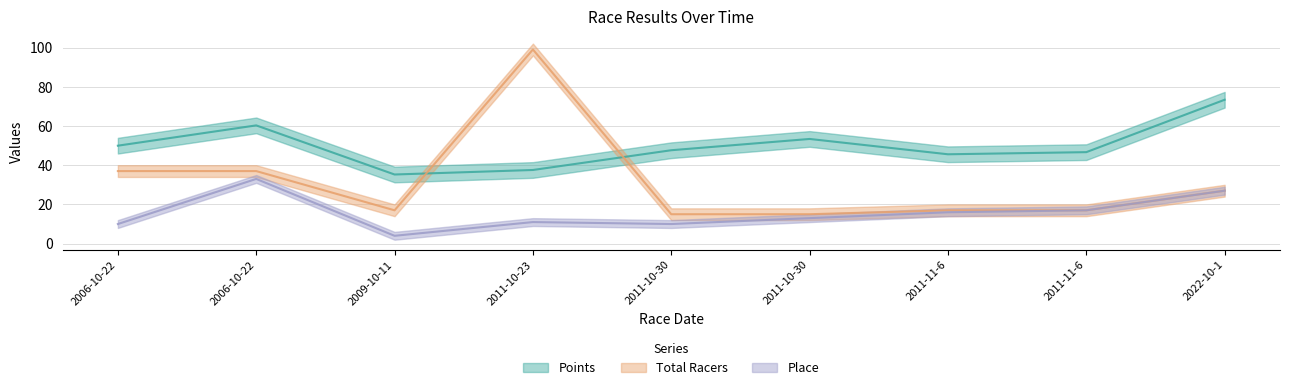

At how many categories does at least one series exceed 96?

1